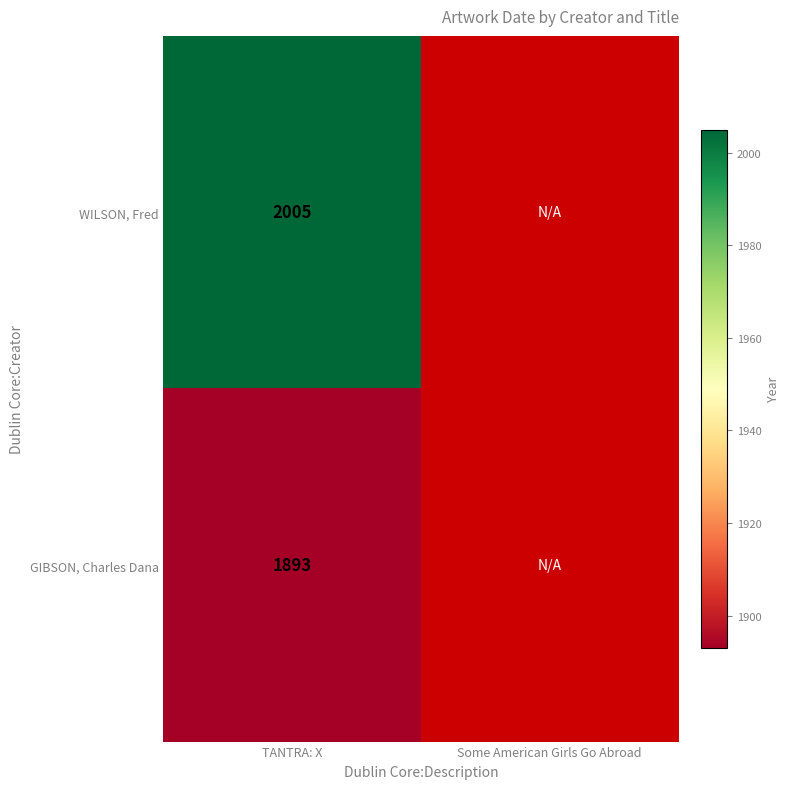

What is the difference between the highest and lowest values at TANTRA: X?

112